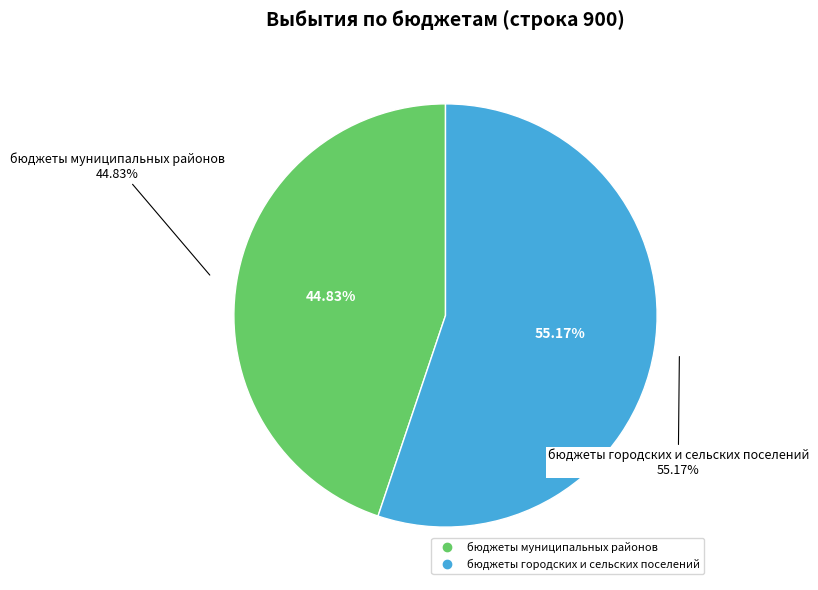

To the nearest percent, what is the difference between the largest and smallest slice percentages?

10%